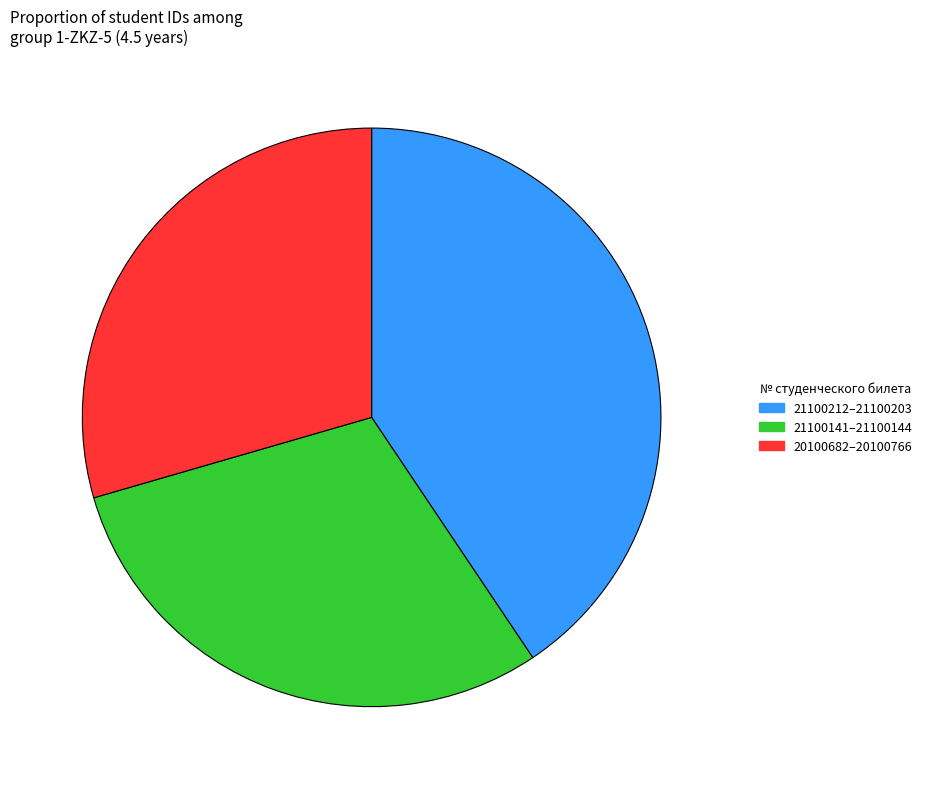

What is the largest slice in the pie chart?

21100212–21100203